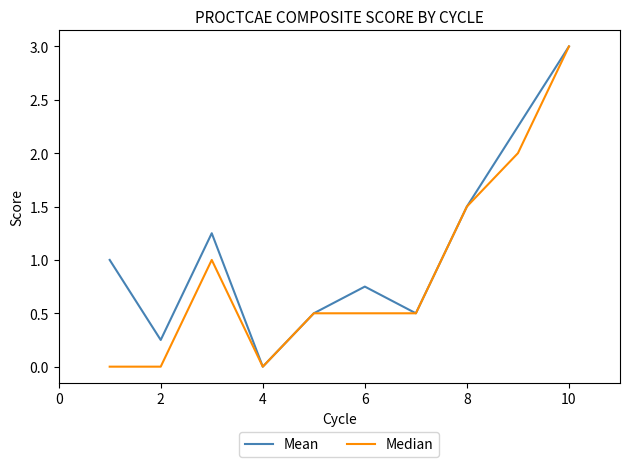

What is the maximum value for Mean?

3.0